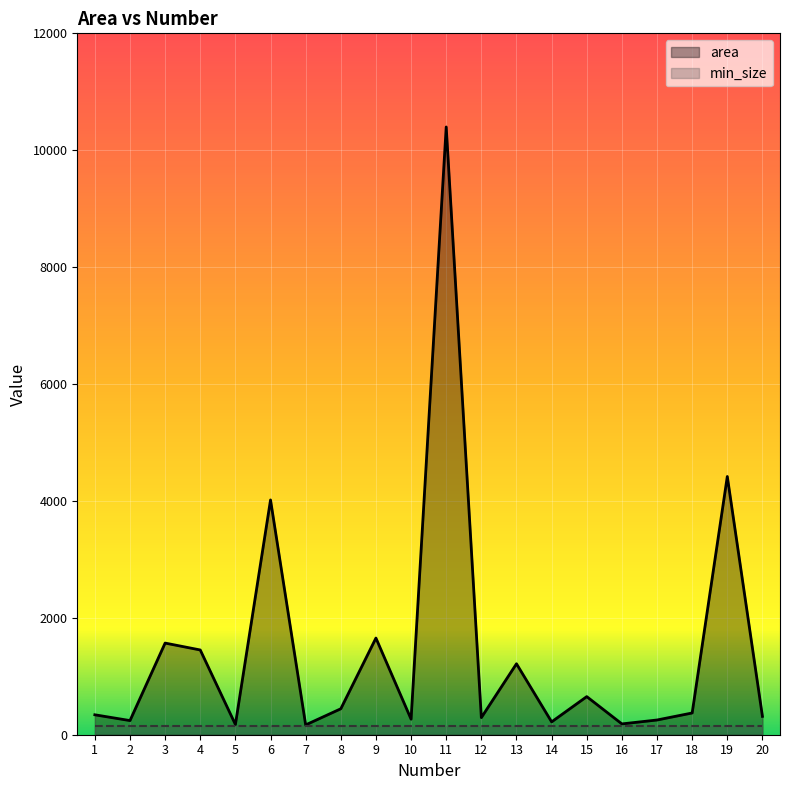

What is the value of the 20th point from the left?

314